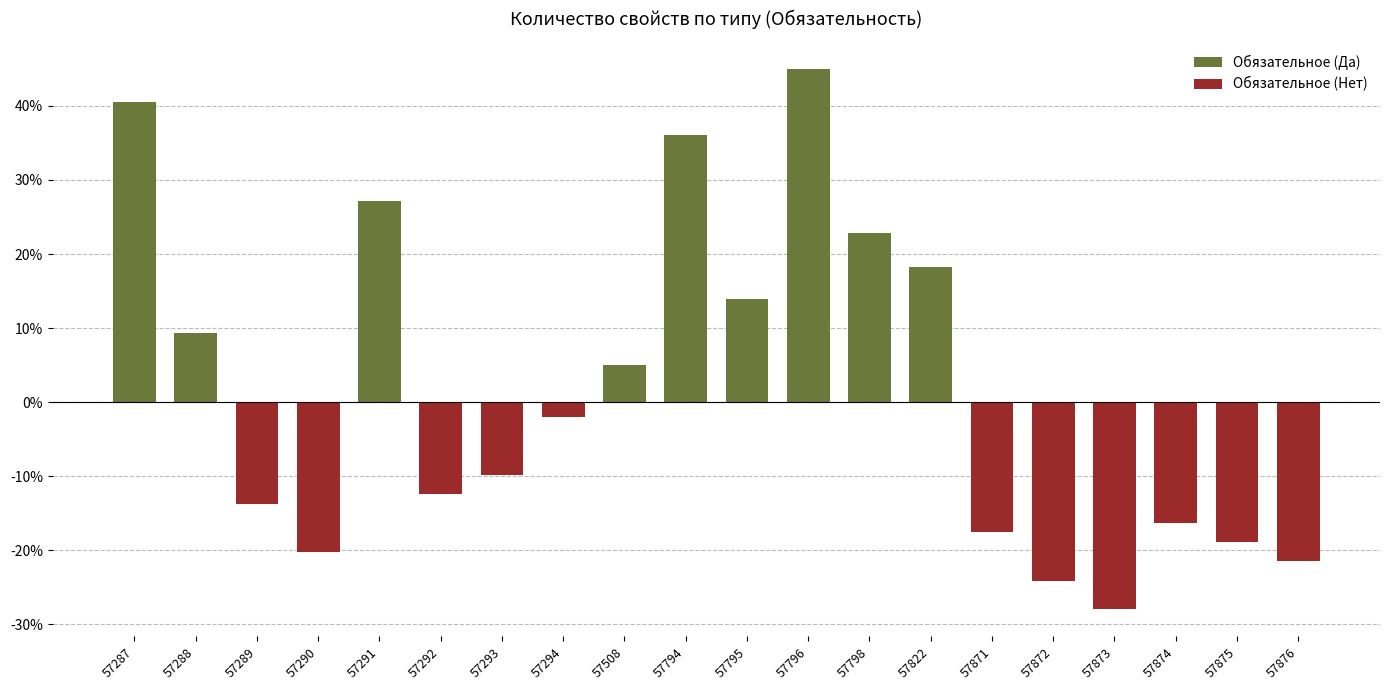

Where is Обязательное (Нет) nearest to the value -14?

57289